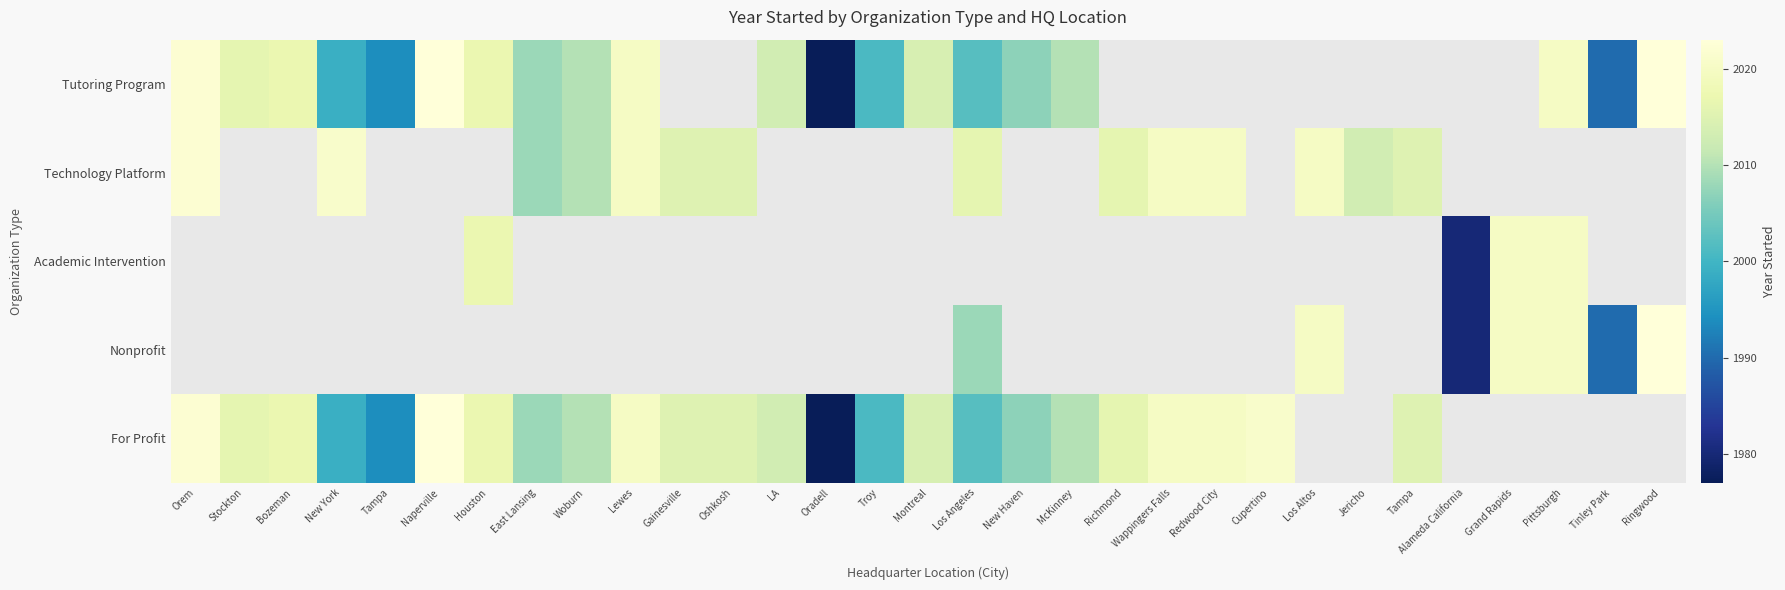

What is the maximum value for Tutoring Program?

2023.0